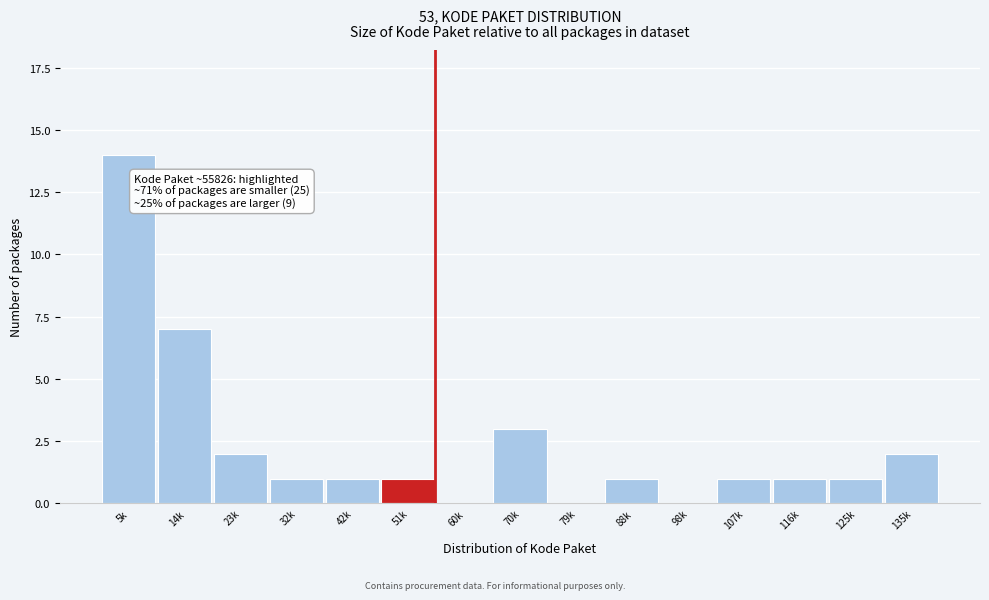

Reading left to right, what are all the values shown in this chart?

5k=14	14k=7	23k=2	32k=1	42k=1	51k=1	60k=0	70k=3	79k=0	88k=1	98k=0	107k=1	116k=1	125k=1	135k=2